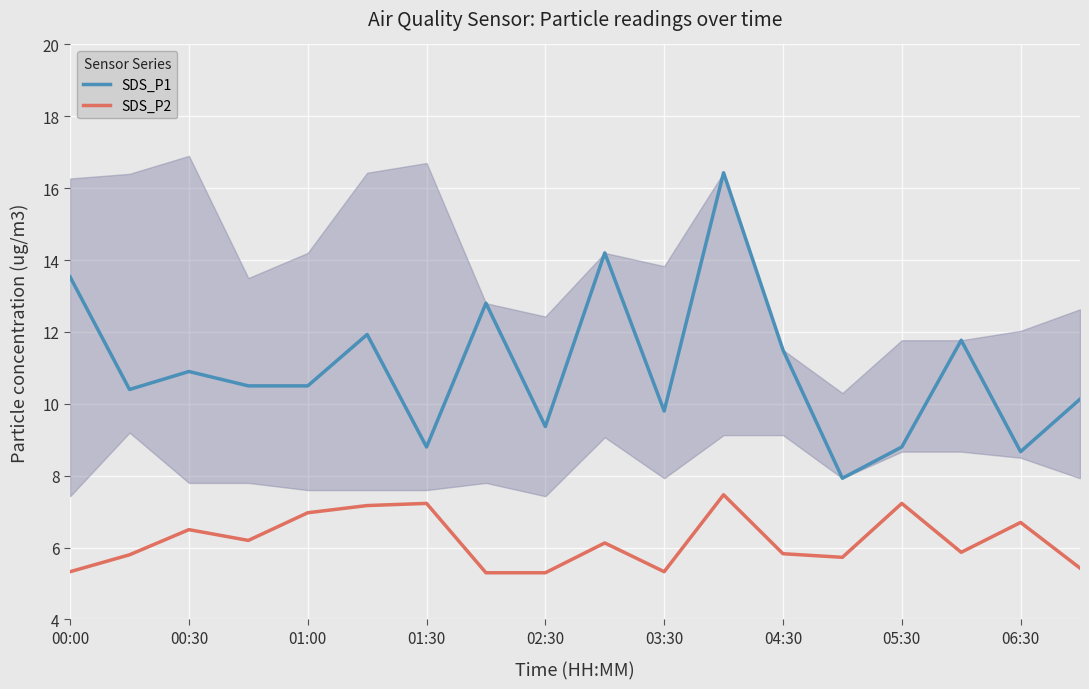

What is the sum of all SDS_P2 values?

111.5